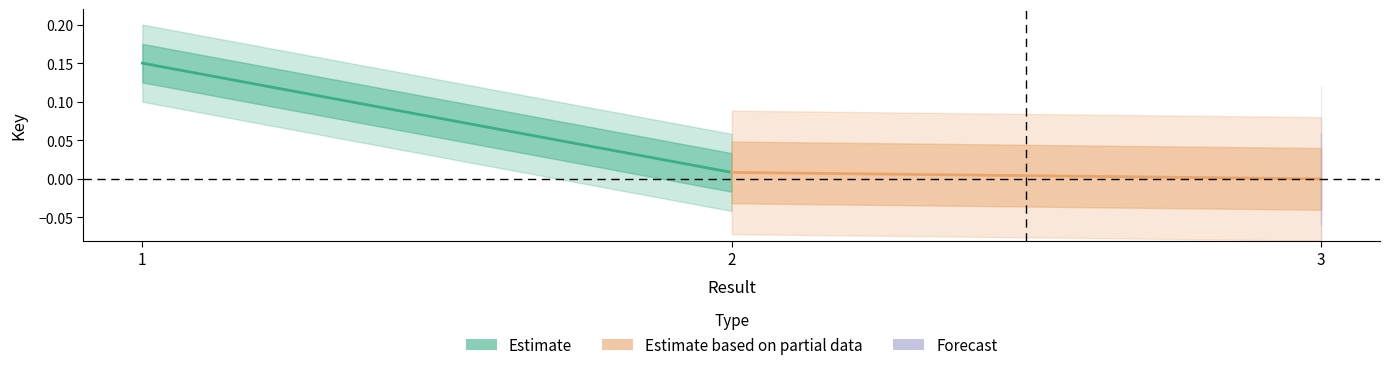

Between 1 and 2, which is larger?

1